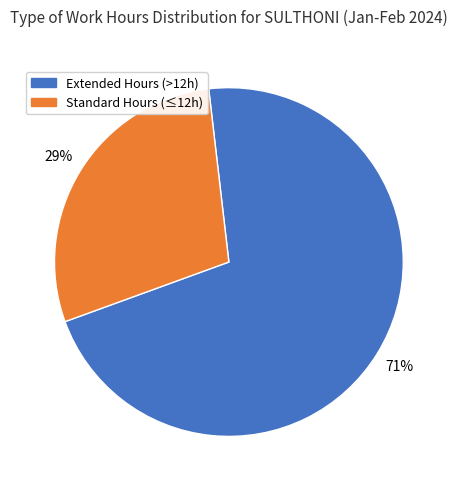

Does Extended Hours (>12h) represent more than half of the total?

Yes